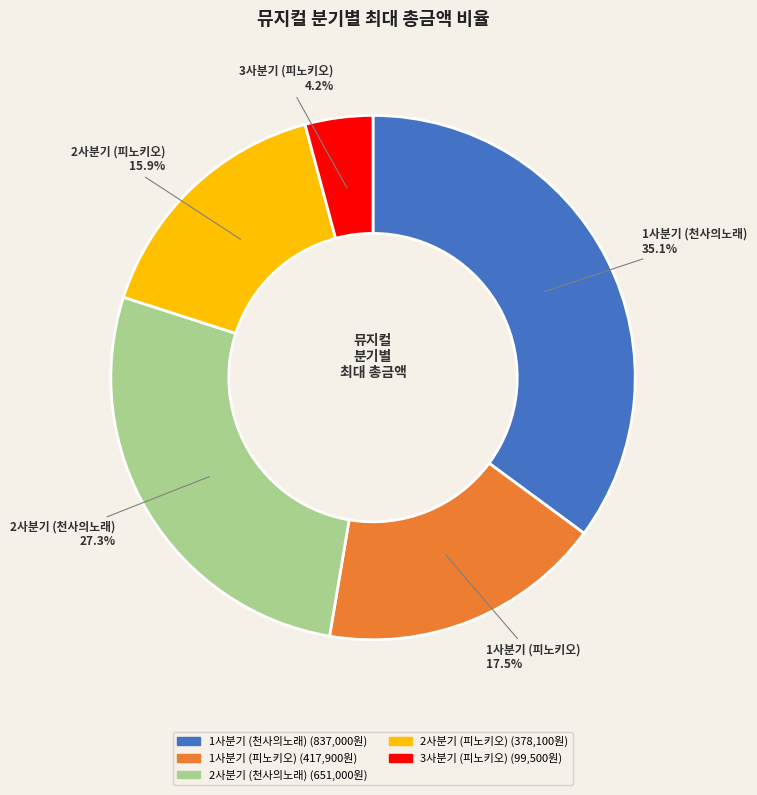

What is the ratio of the value at 3사분기 (피노키오) to the value at 2사분기 (천사의노래)?

0.2